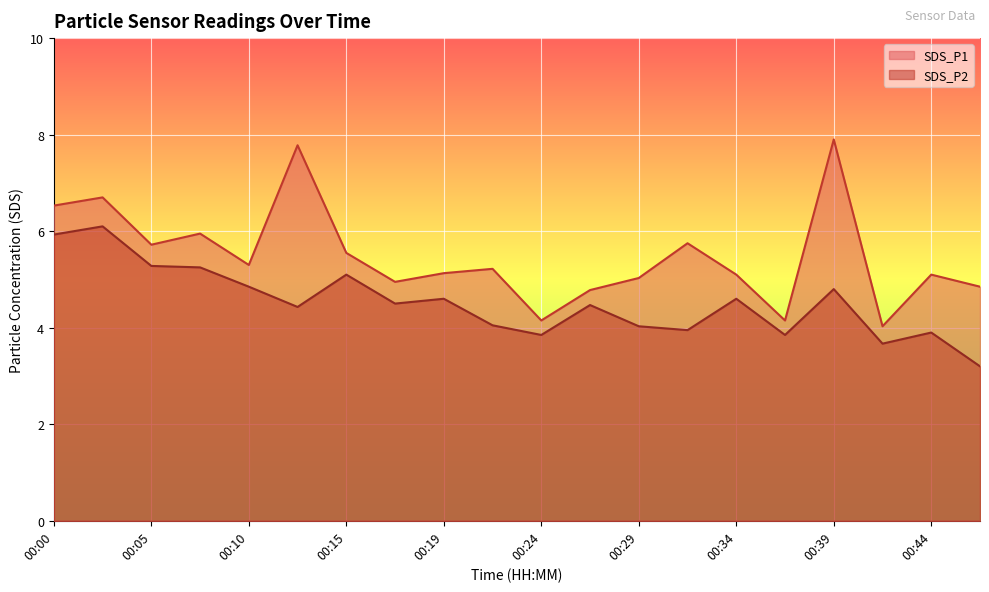

Reading left to right, transcribe all the data shown in this chart.

SDS_P1: 6.5	6.7	5.7	6.0	5.3	7.8	5.5	5.0	5.1	5.2	4.2	4.8	5.0	5.8	5.1	4.2	7.9	4.0	5.1	4.8
SDS_P2: 5.9	6.1	5.3	5.2	4.8	4.4	5.1	4.5	4.6	4.0	3.9	4.5	4.0	4.0	4.6	3.9	4.8	3.7	3.9	3.2